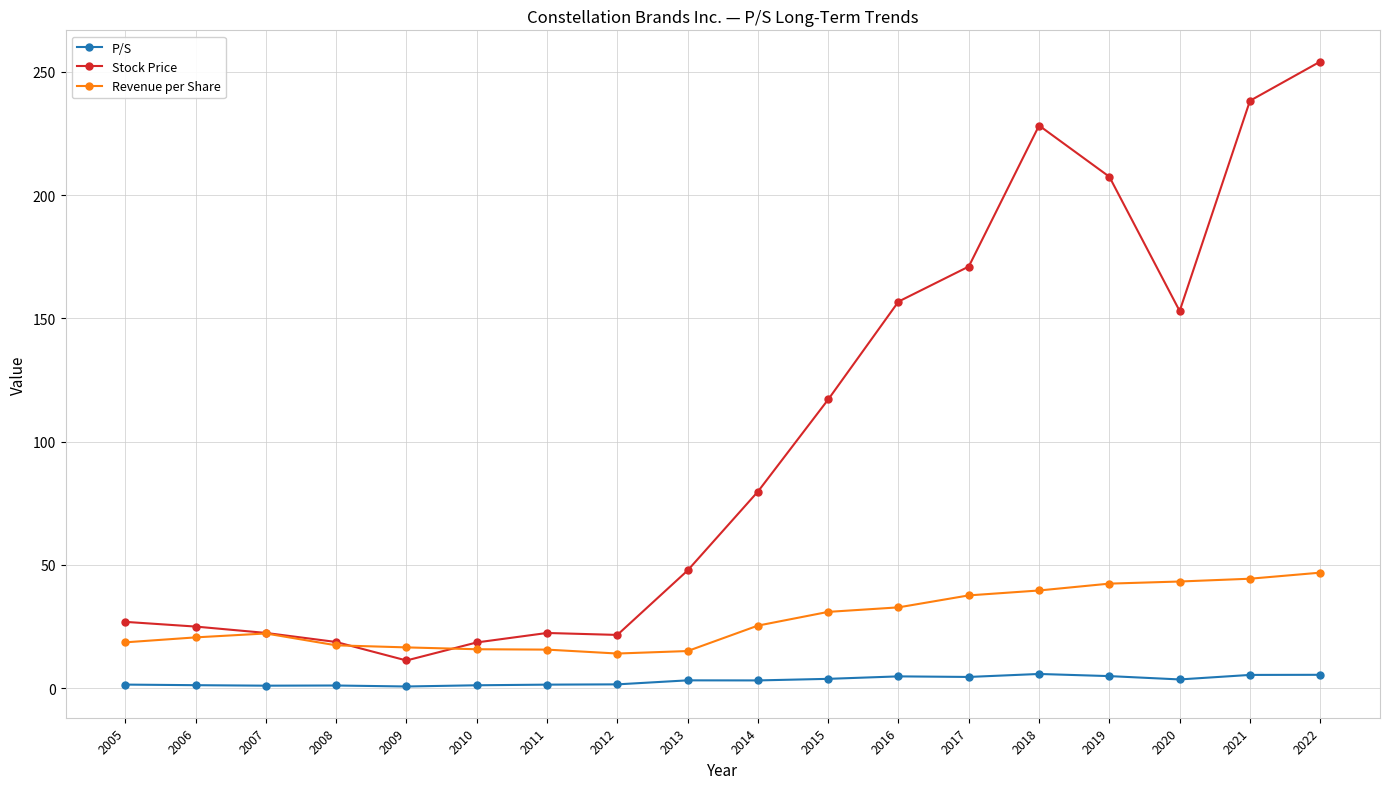

Rank the series by their average value, from highest to lowest.

Stock Price, Revenue per Share, P/S